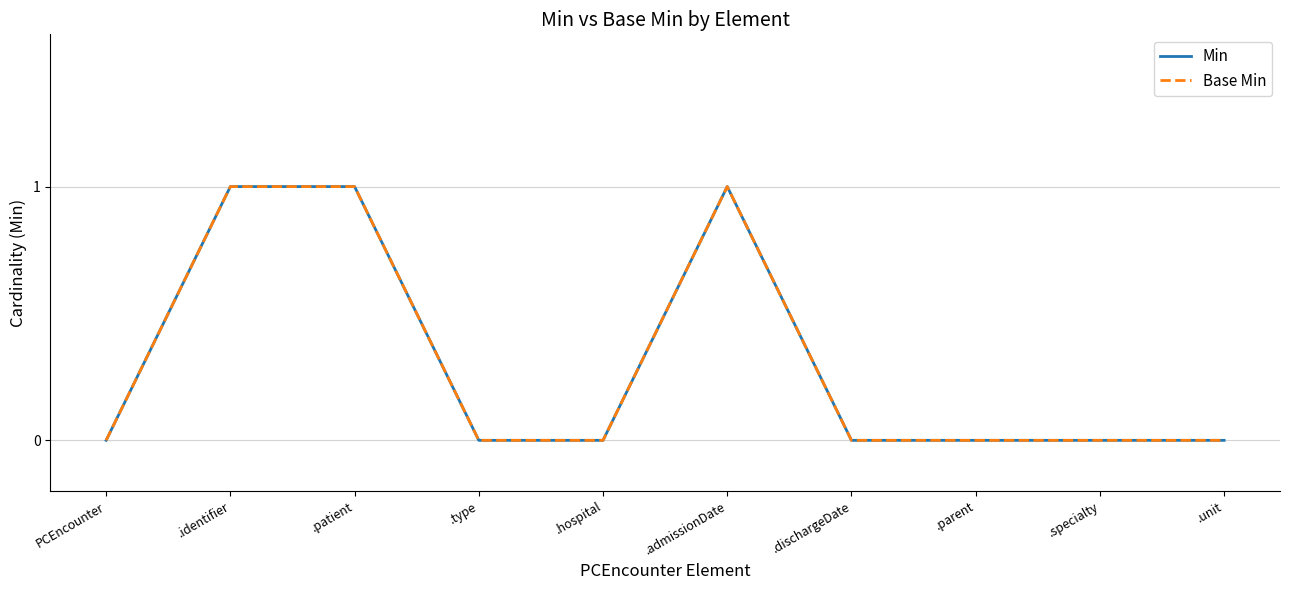

Rank the categories by Base Min value from highest to lowest.

.identifier, .patient, .admissionDate, PCEncounter, .type, .hospital, .dischargeDate, .parent, .specialty, .unit